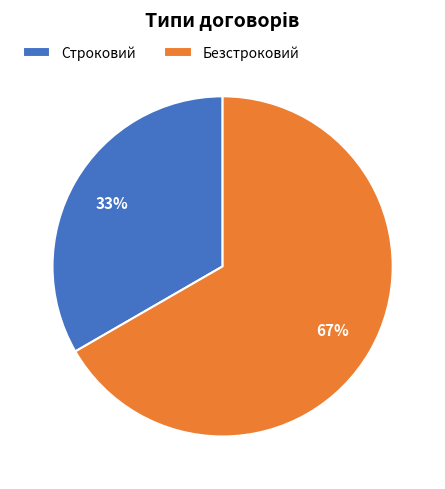

How many segments does this pie chart have?

2